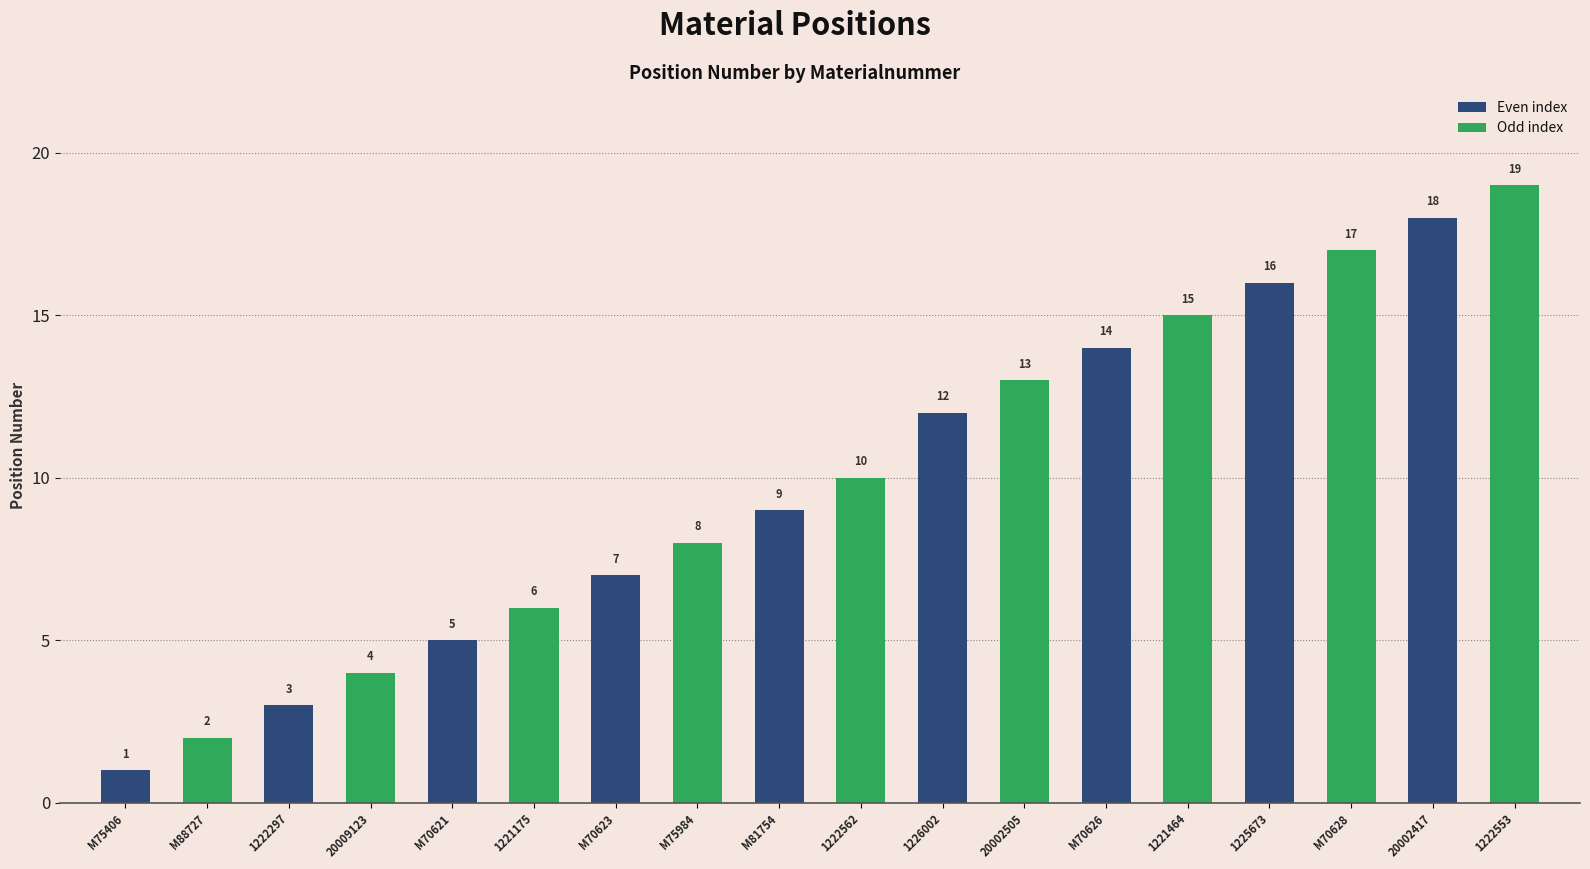

How many values are below 10?

9